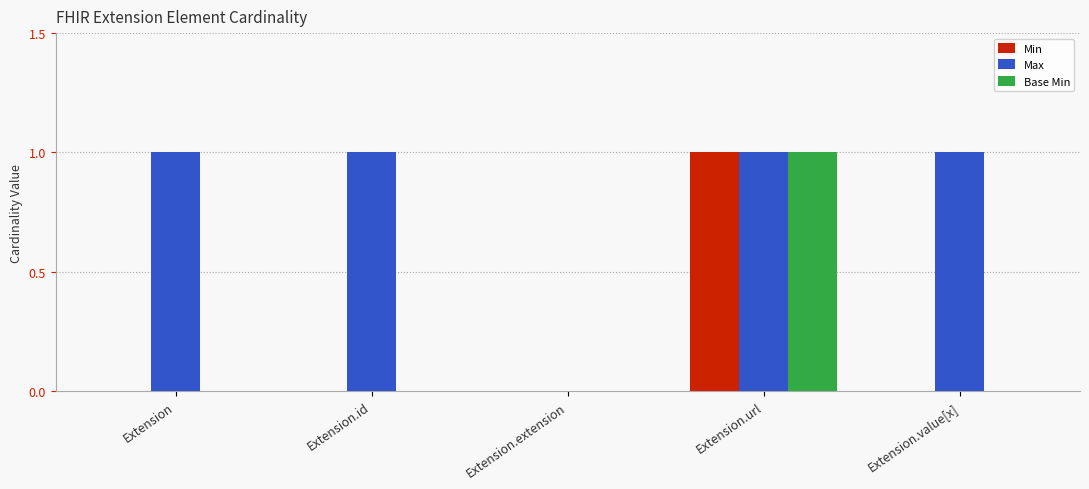

At which label does Base Min reach its peak?

Extension.url